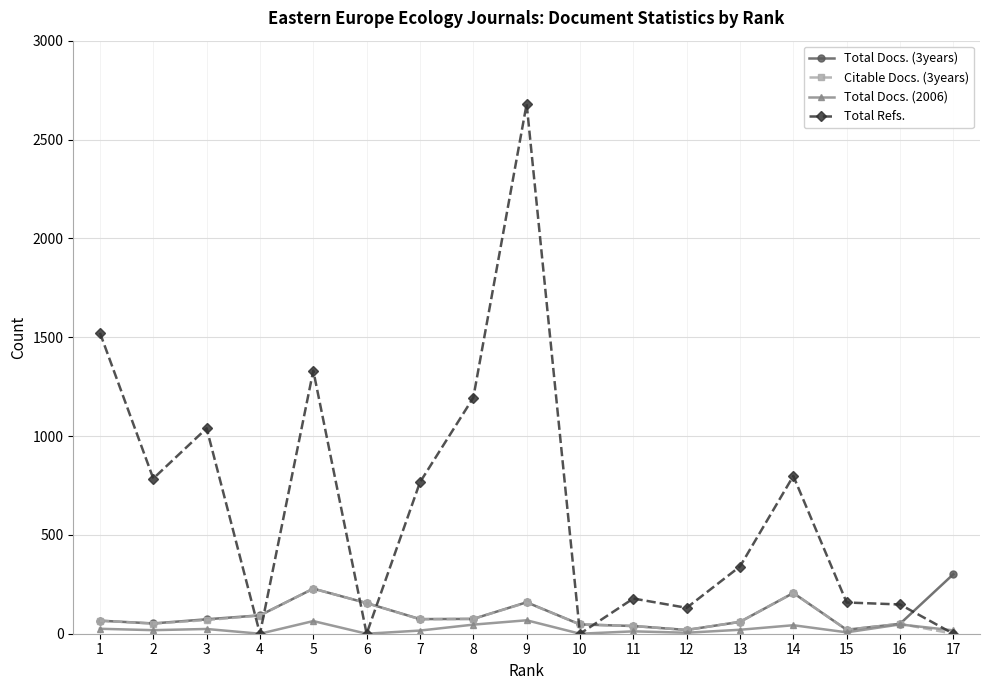

True or false: Total Docs. (2006) has more than 0 points higher than both neighbors.

True